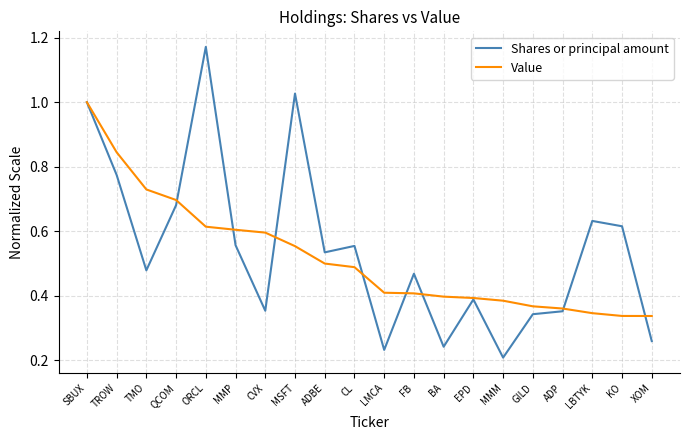

True or false: Value has a value of 0.2 at TROW.

False